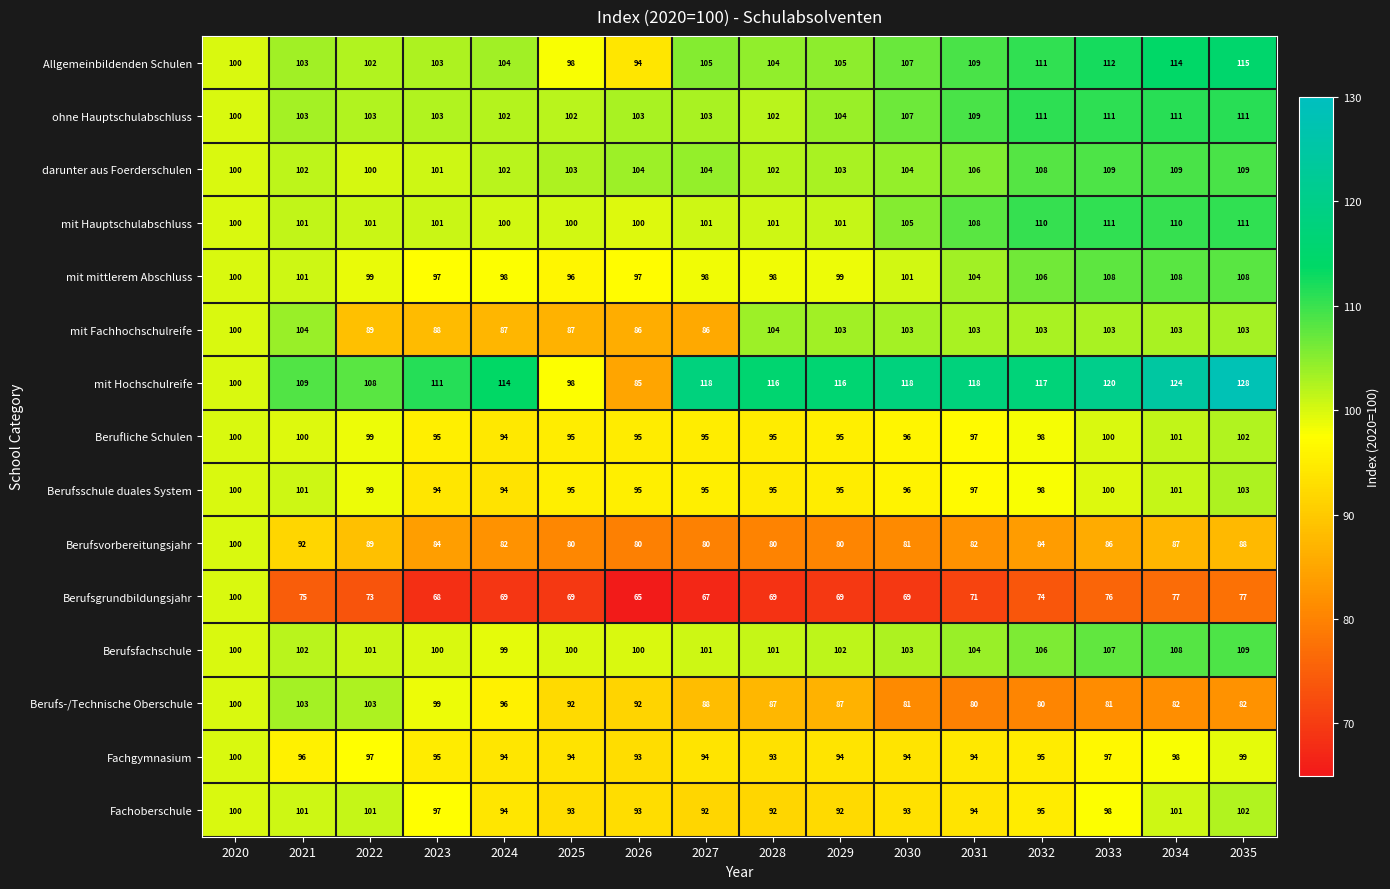

The mit mittlerem Abschluss series shows 51 at 2020. True or false?

False